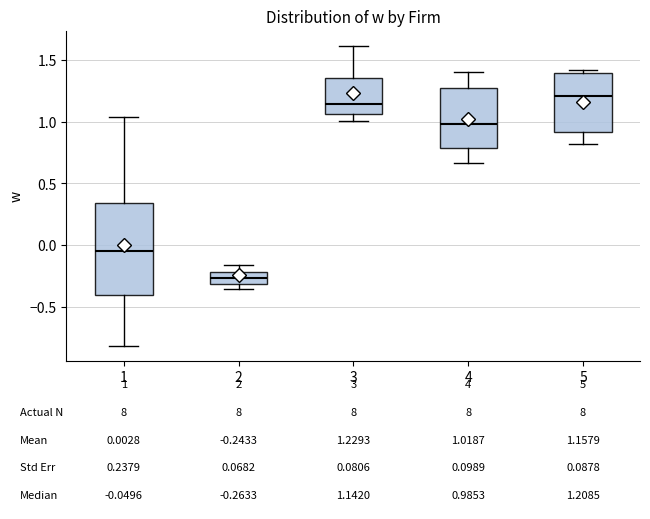

Which box's median line is the highest?

5